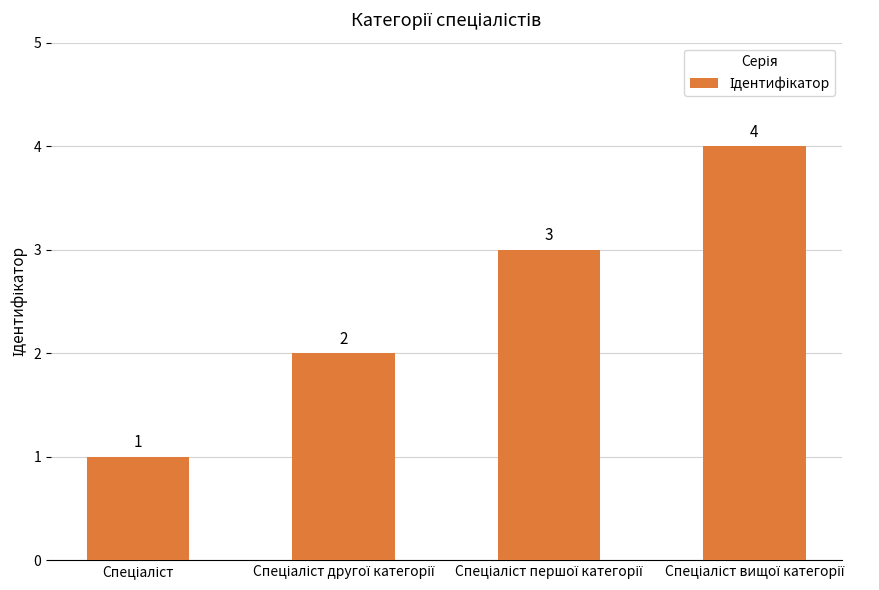

What is the difference between the maximum and minimum values?

3